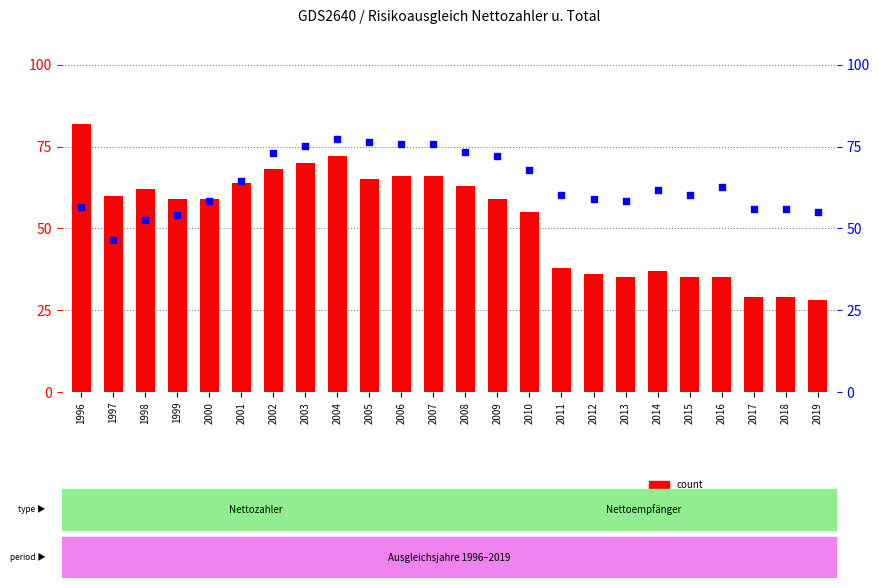

Which series contains the highest Y value?

count